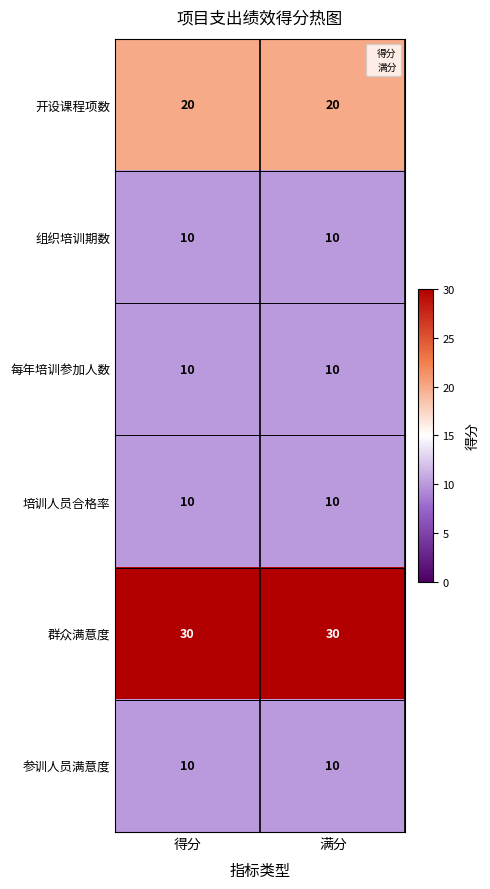

How many distinct data groups are displayed?

6